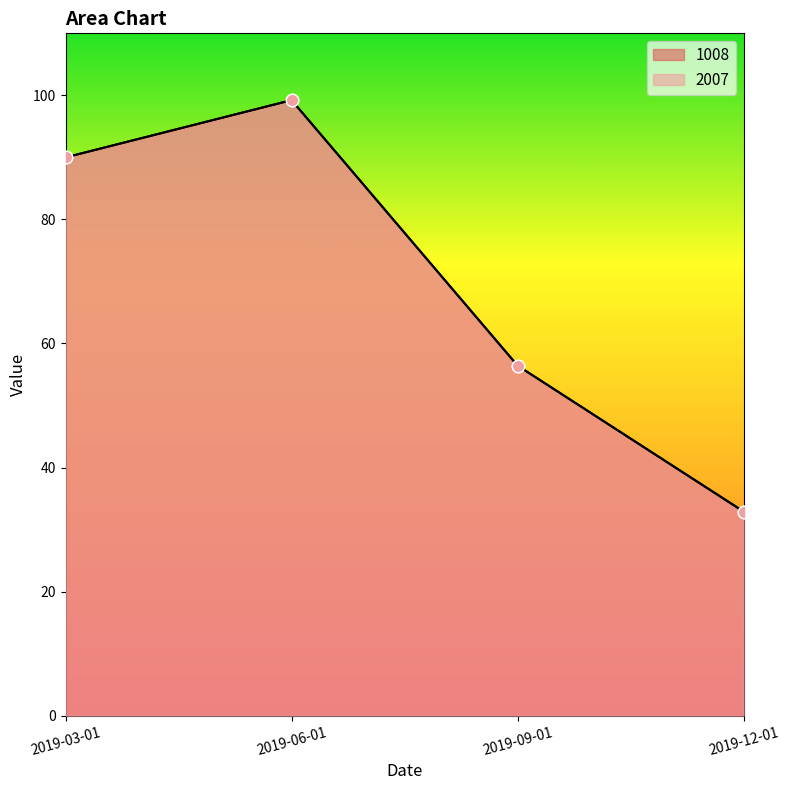

Which series reaches the minimum Y coordinate?

1008